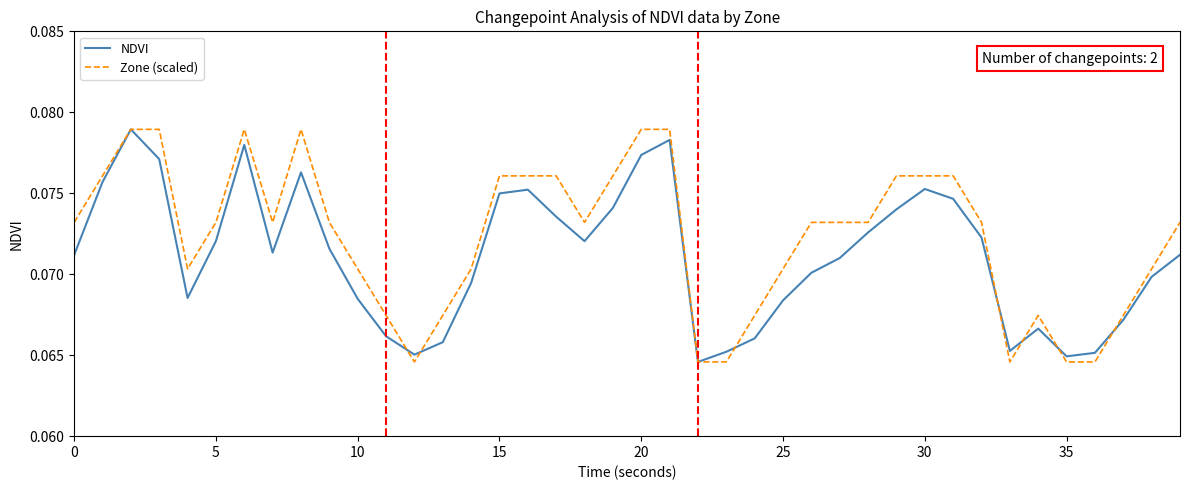

Which series has the largest total across all categories?

Zone (scaled)